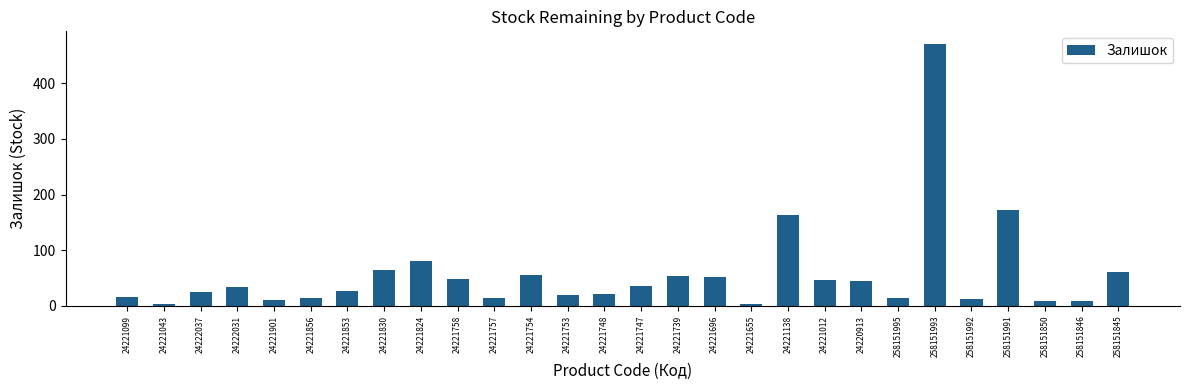

What is the sum of all values?

1581